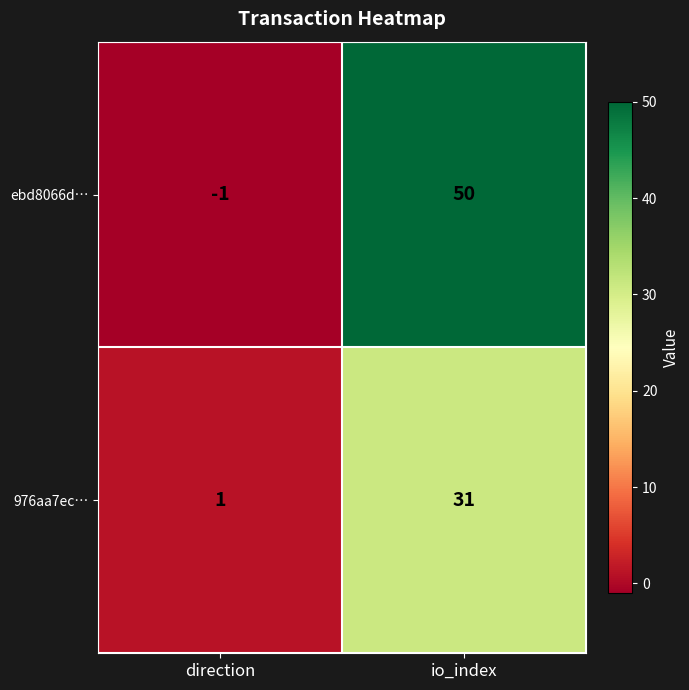

What is the sum of the ebd8066d… values at direction and io_index?

49